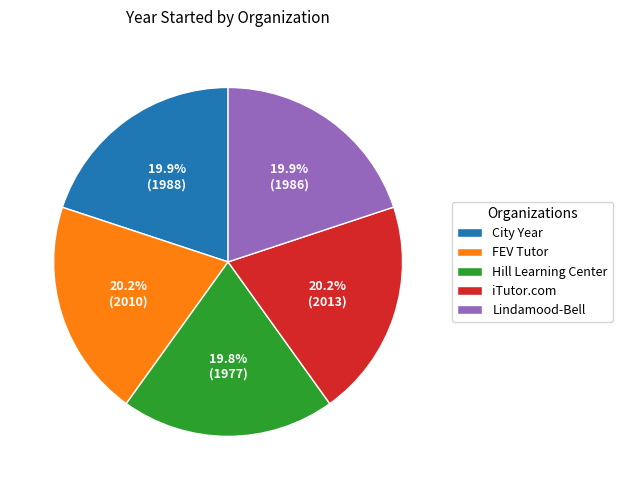

To the nearest percent, what portion does FEV Tutor represent?

20%